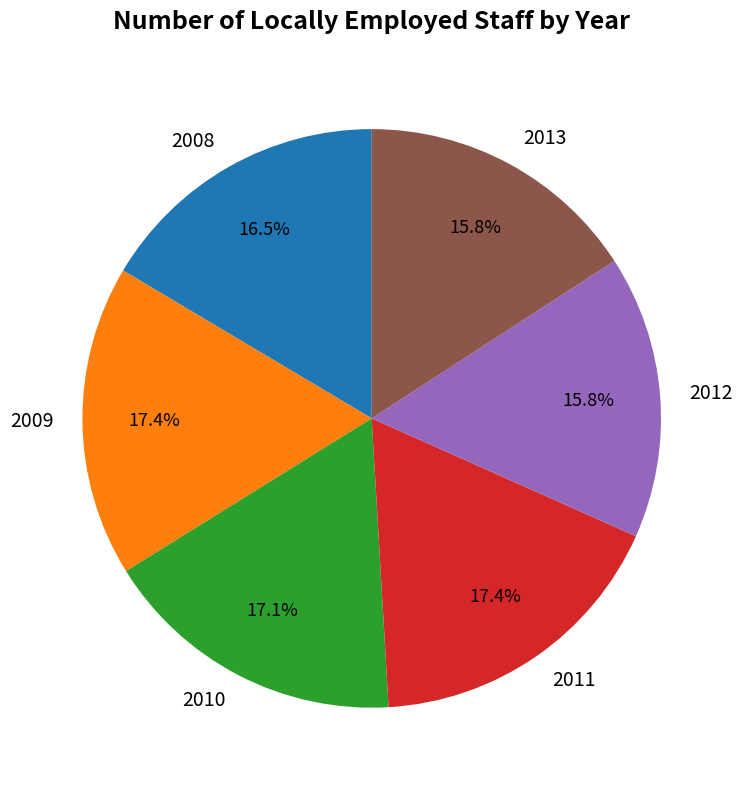

Do 2010 and 2013 together represent more than half of the pie?

No